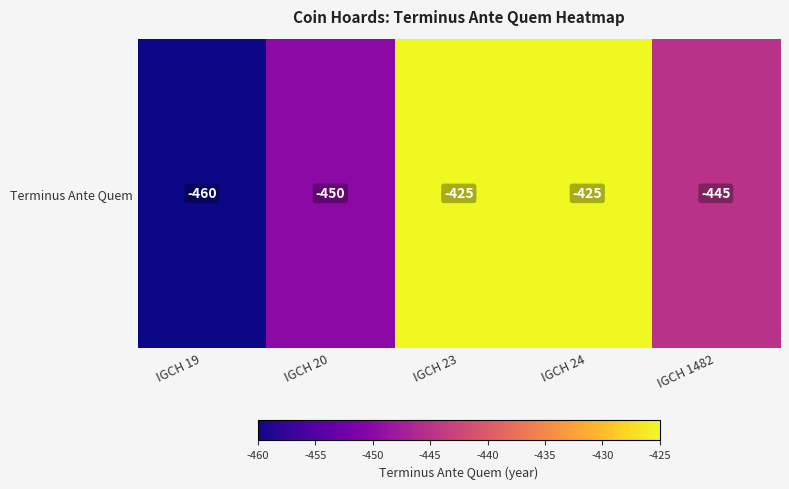

What is the change in value from IGCH 20 to IGCH 23?

+25